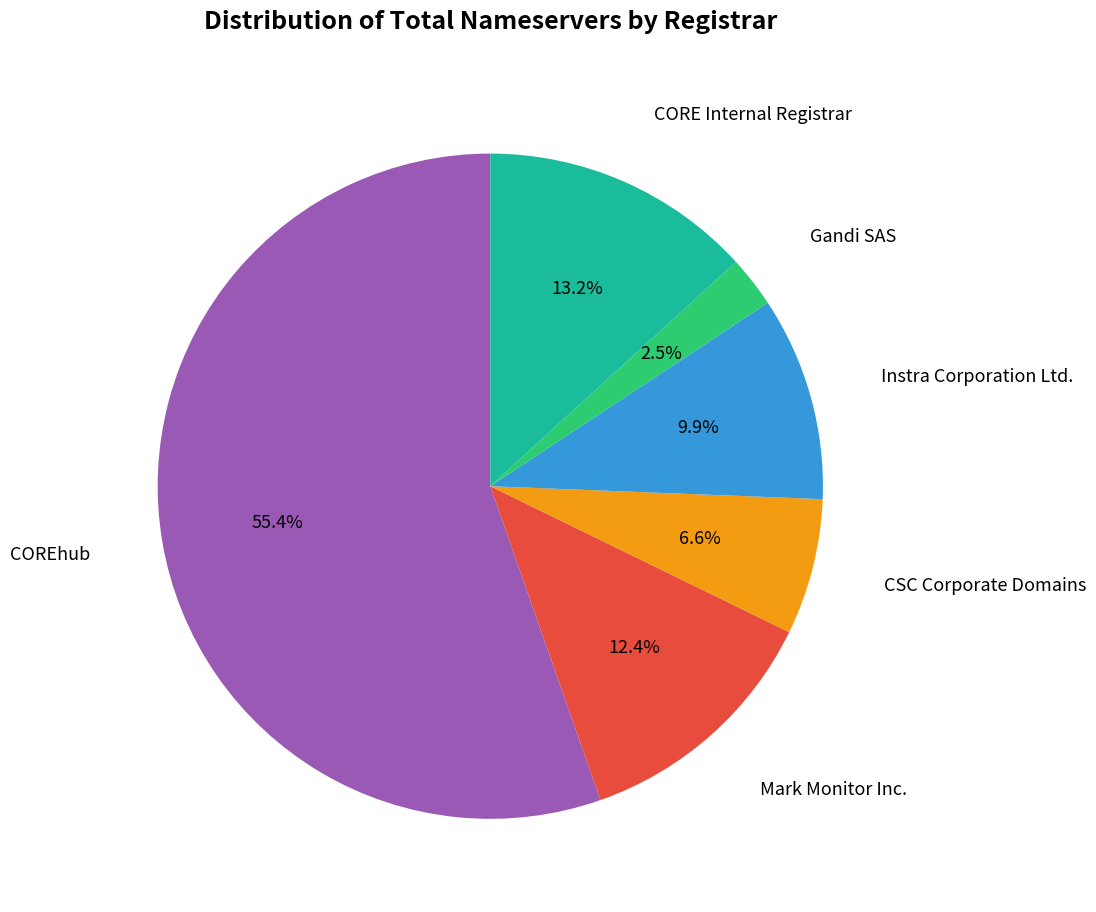

How many segments does this pie chart have?

6